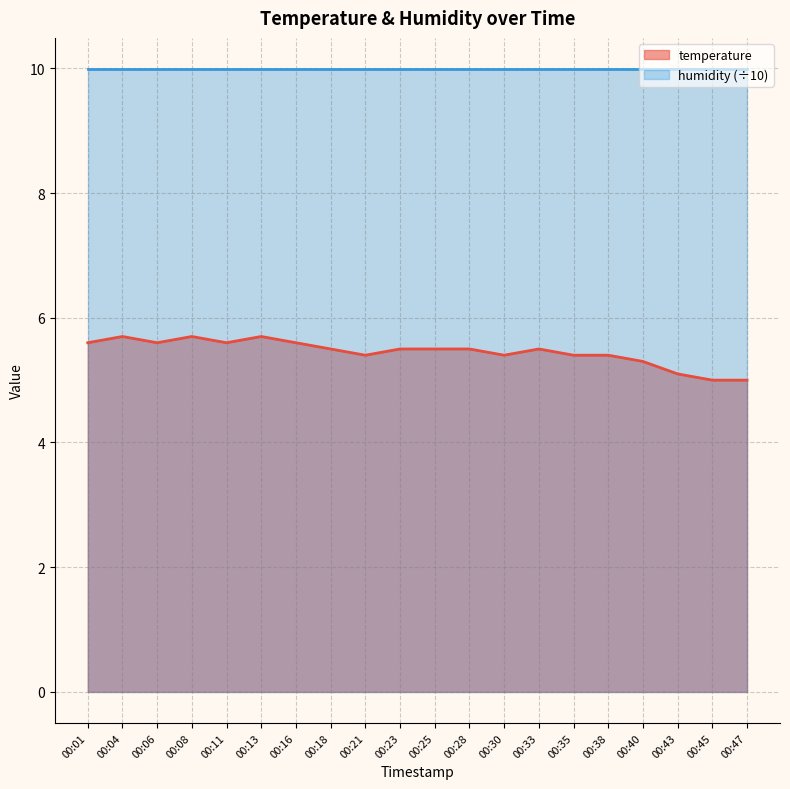

Rank the categories by value from lowest to highest.

00:45, 00:47, 00:43, 00:40, 00:21, 00:30, 00:35, 00:38, 00:18, 00:23, 00:25, 00:28, 00:33, 00:01, 00:06, 00:11, 00:16, 00:04, 00:08, 00:13